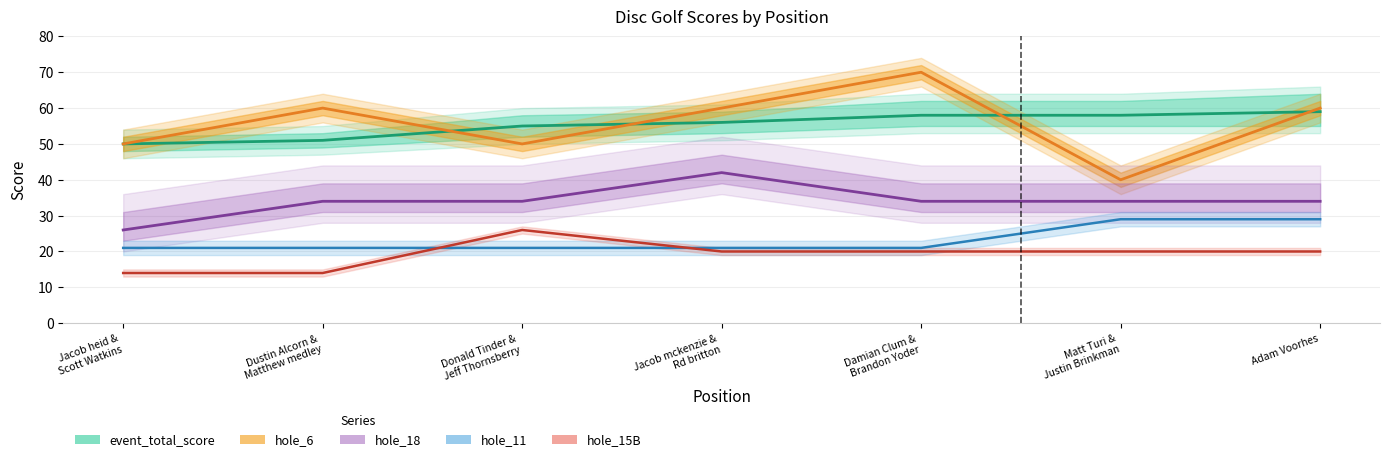

What are all the series names shown in the legend?

event_total_score, hole_6, hole_18, hole_11, hole_15B